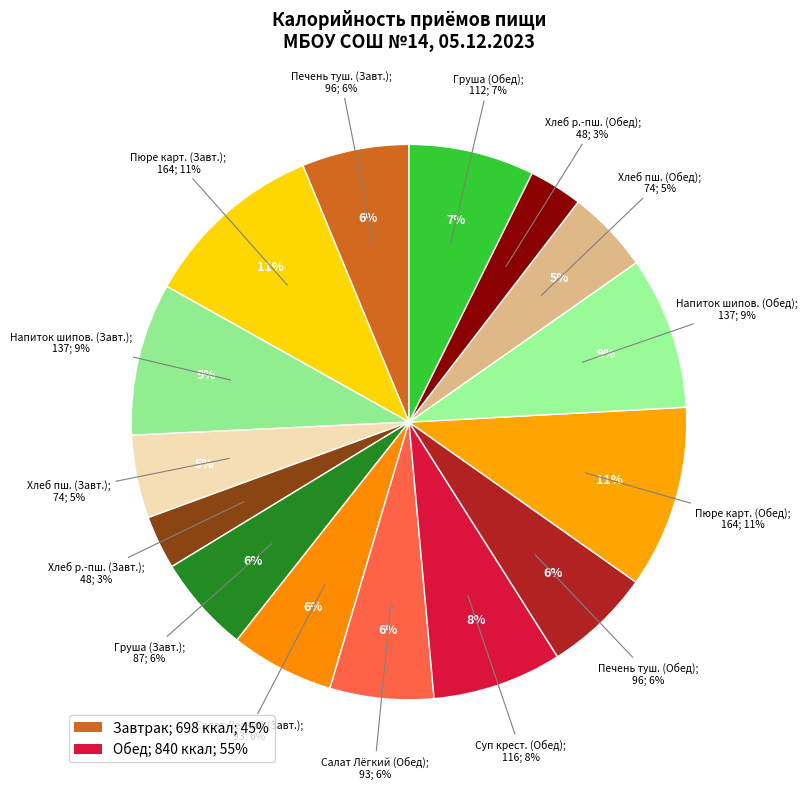

The Завтрак slice represents 45% of the pie. True or false?

True